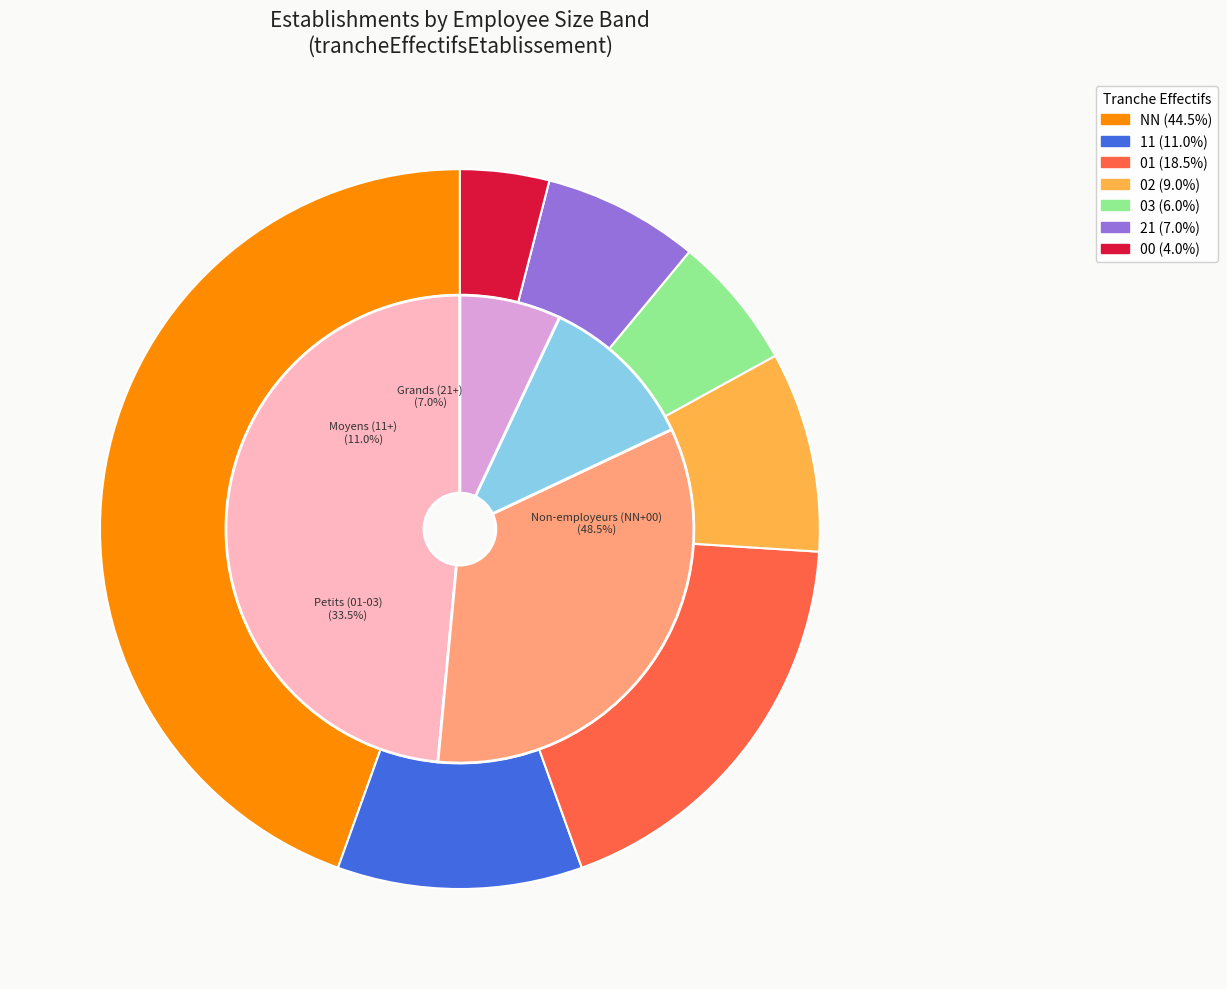

Which has a higher value, 02 or 11?

11